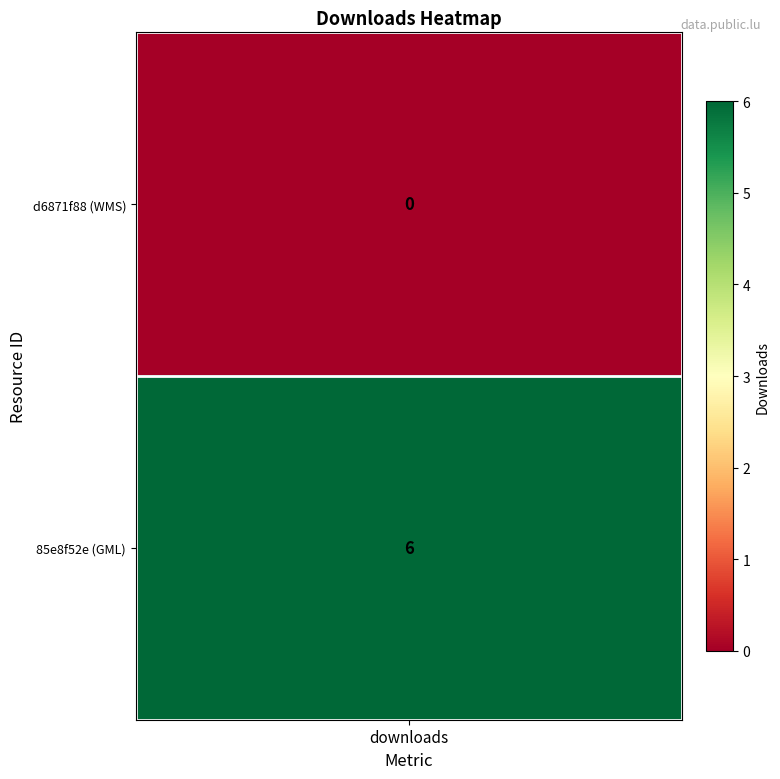

The value of d6871f88-90f9-455c-b141-1f9c851fbdb7 at 85e8f52e (GML) is 4. True or false?

False